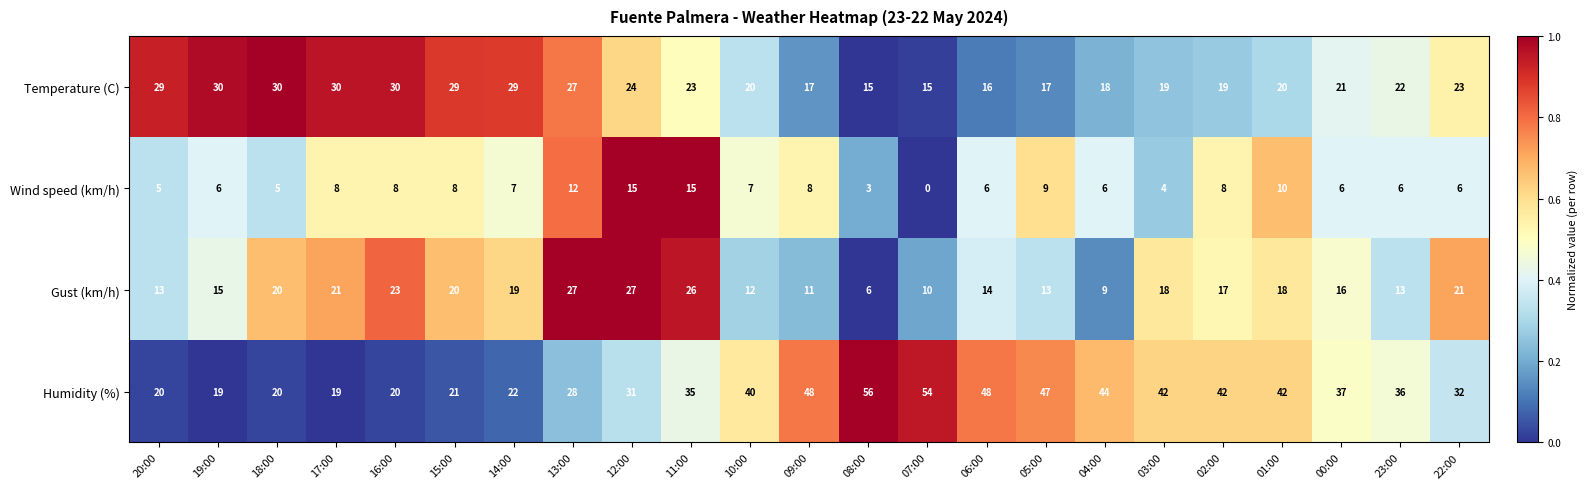

What is the lowest value of the Humidity (%) series?

19